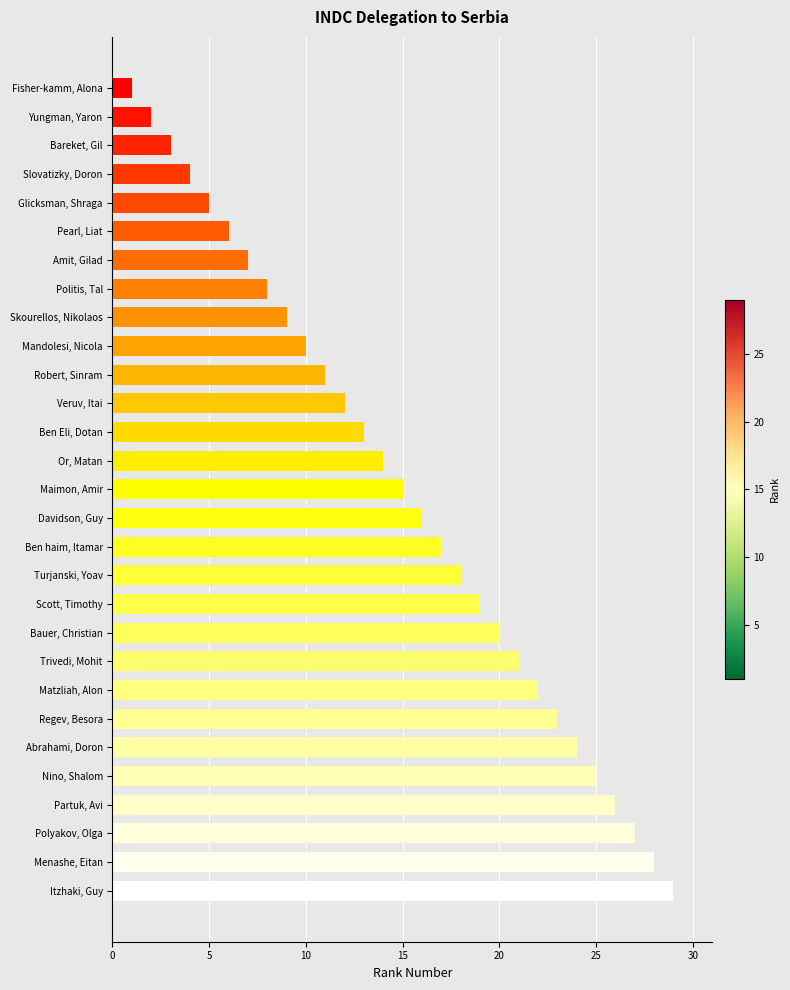

Which has a higher value, Regev, Besora or Politis, Tal?

Regev, Besora